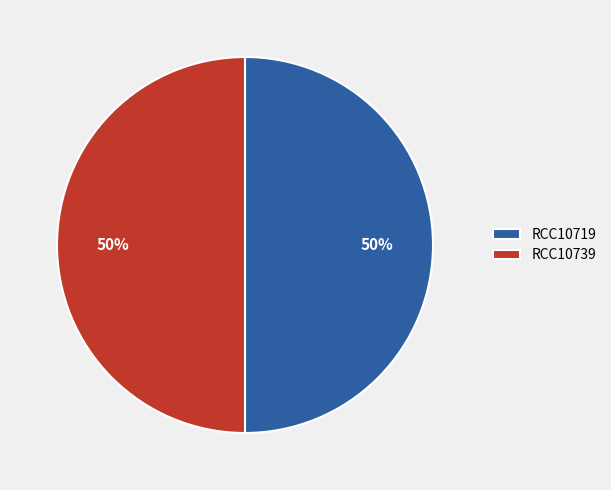

How many slices are in this pie chart?

2